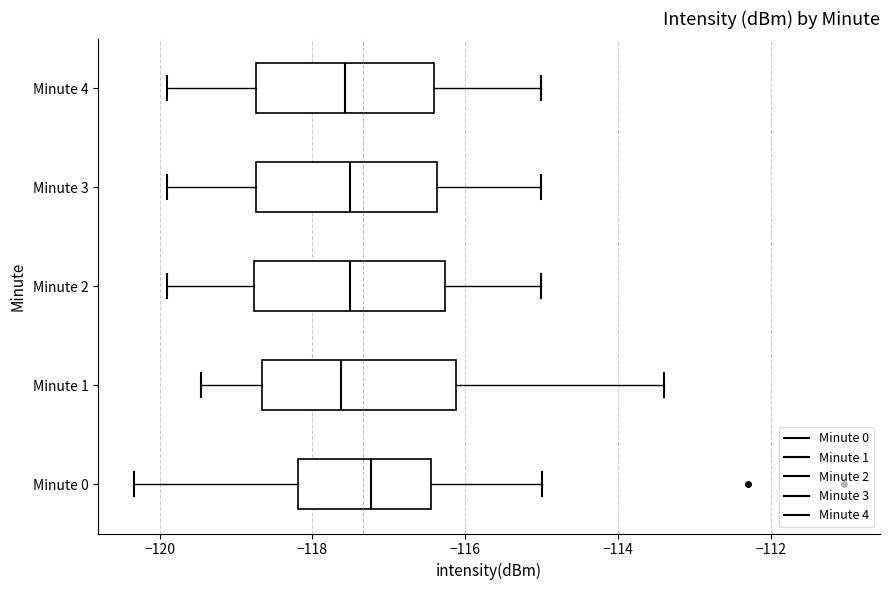

Reading bottom to top, transcribe this box plot: for each box, give where its median line is, the range the box spans, and where its two whiskers end, as read against the x-axis. The values are not printed on the chart, so give them approximately, as read against the axis.

Minute 0: median -117.2, box -118.2 to -116.4, whiskers -120.4 to -115.0
Minute 1: median -117.6, box -118.6 to -116.2, whiskers -119.4 to -113.4
Minute 2: median -117.6, box -118.8 to -116.2, whiskers -120.0 to -115.0
Minute 3: median -117.6, box -118.8 to -116.4, whiskers -120.0 to -115.0
Minute 4: median -117.6, box -118.8 to -116.4, whiskers -120.0 to -115.0